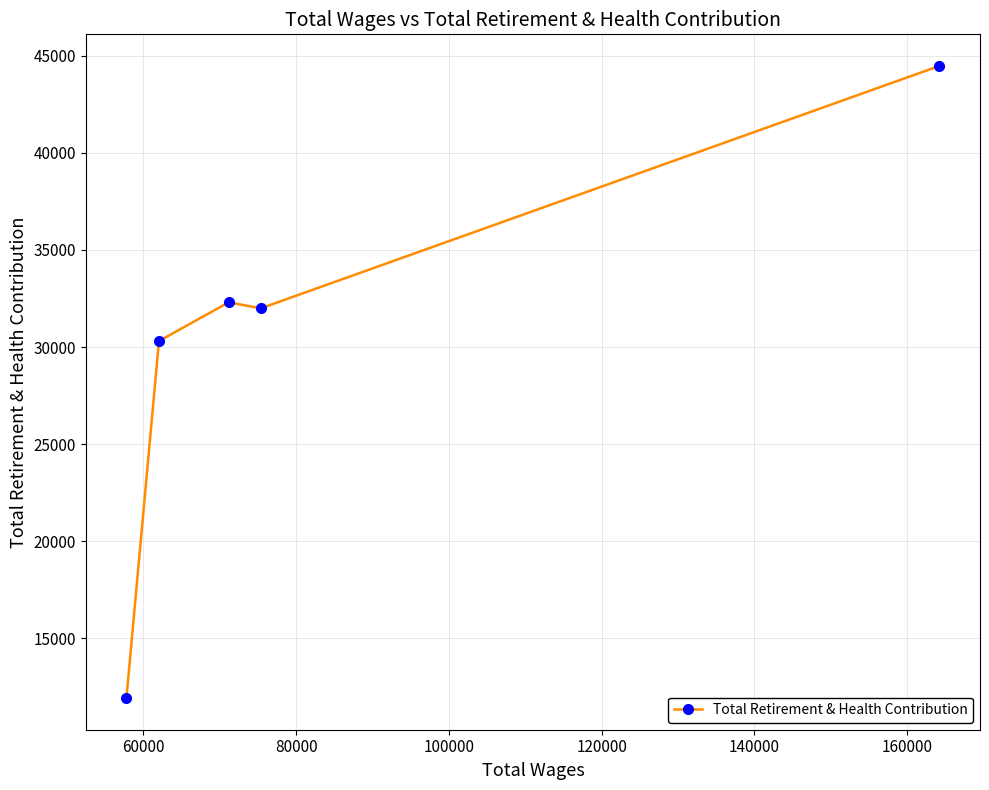

What is the average value?

30201